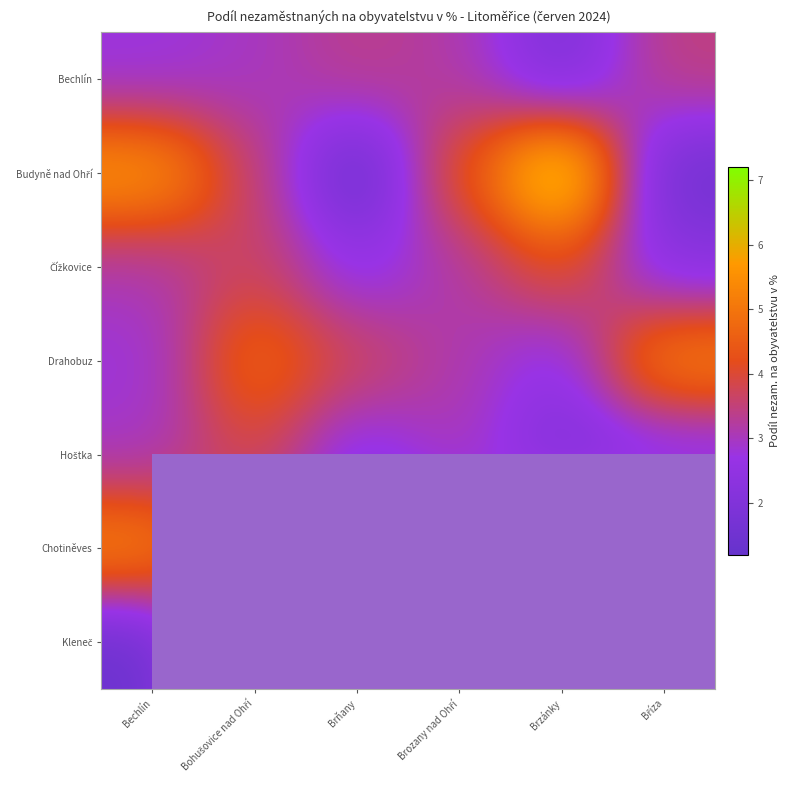

Where is Budyně nad Ohří nearest to the value 4?

Brozany nad Ohří